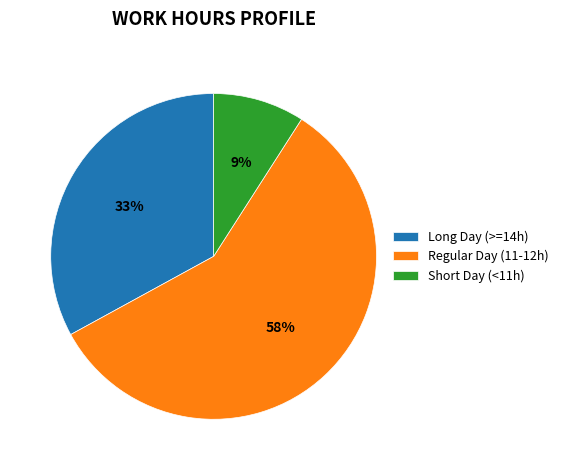

Between Long Day (>=14h) and Short Day (<11h), which is larger?

Long Day (>=14h)